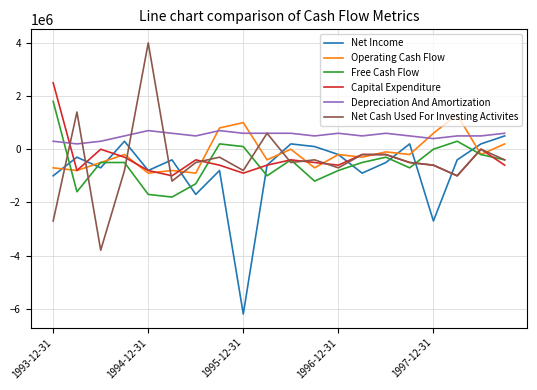

Which series has the widest spread of values?

Net Cash Used For Investing Activites